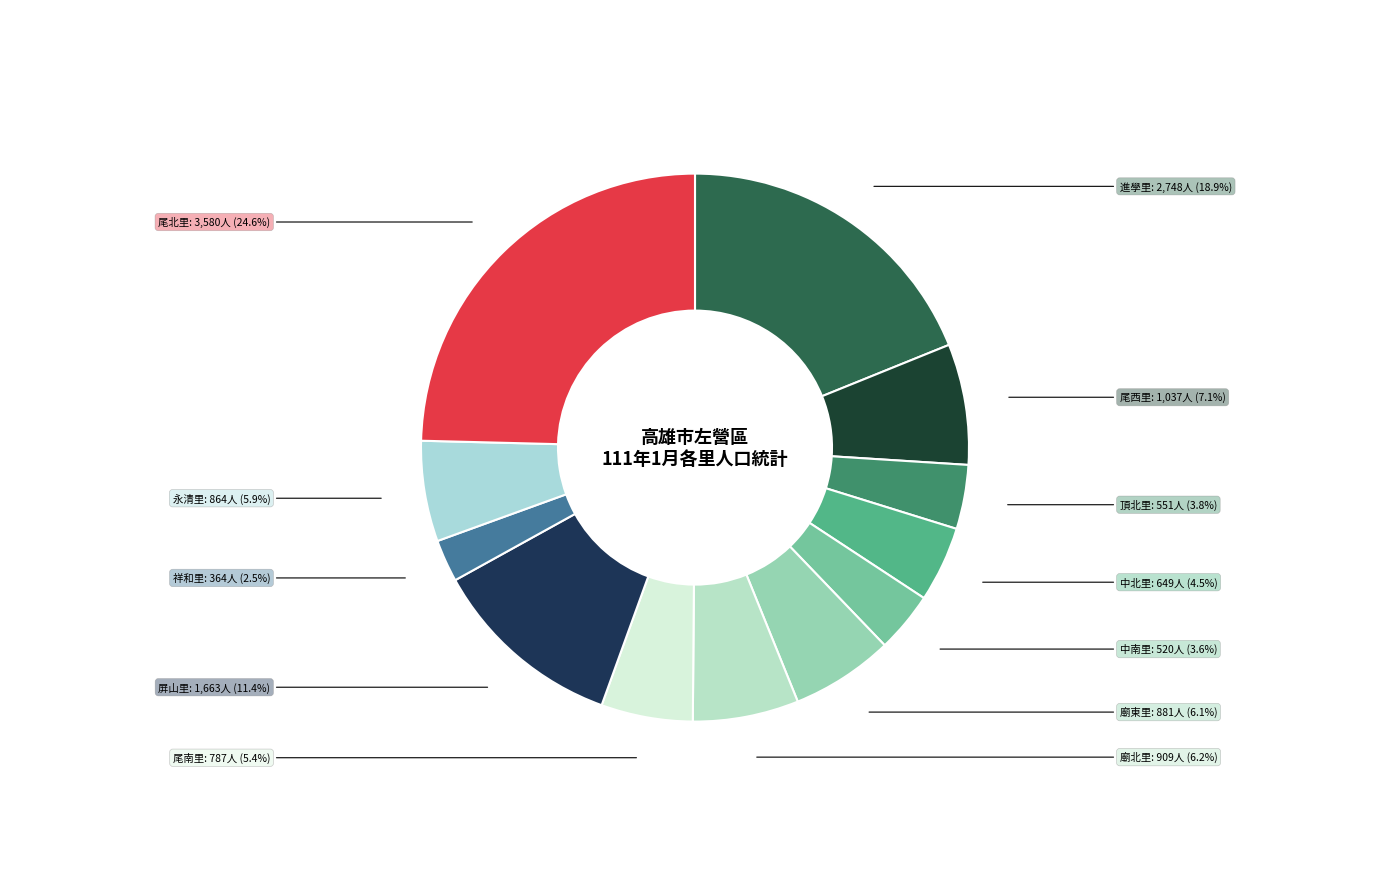

To the nearest percent, what is the average slice percentage?

8%